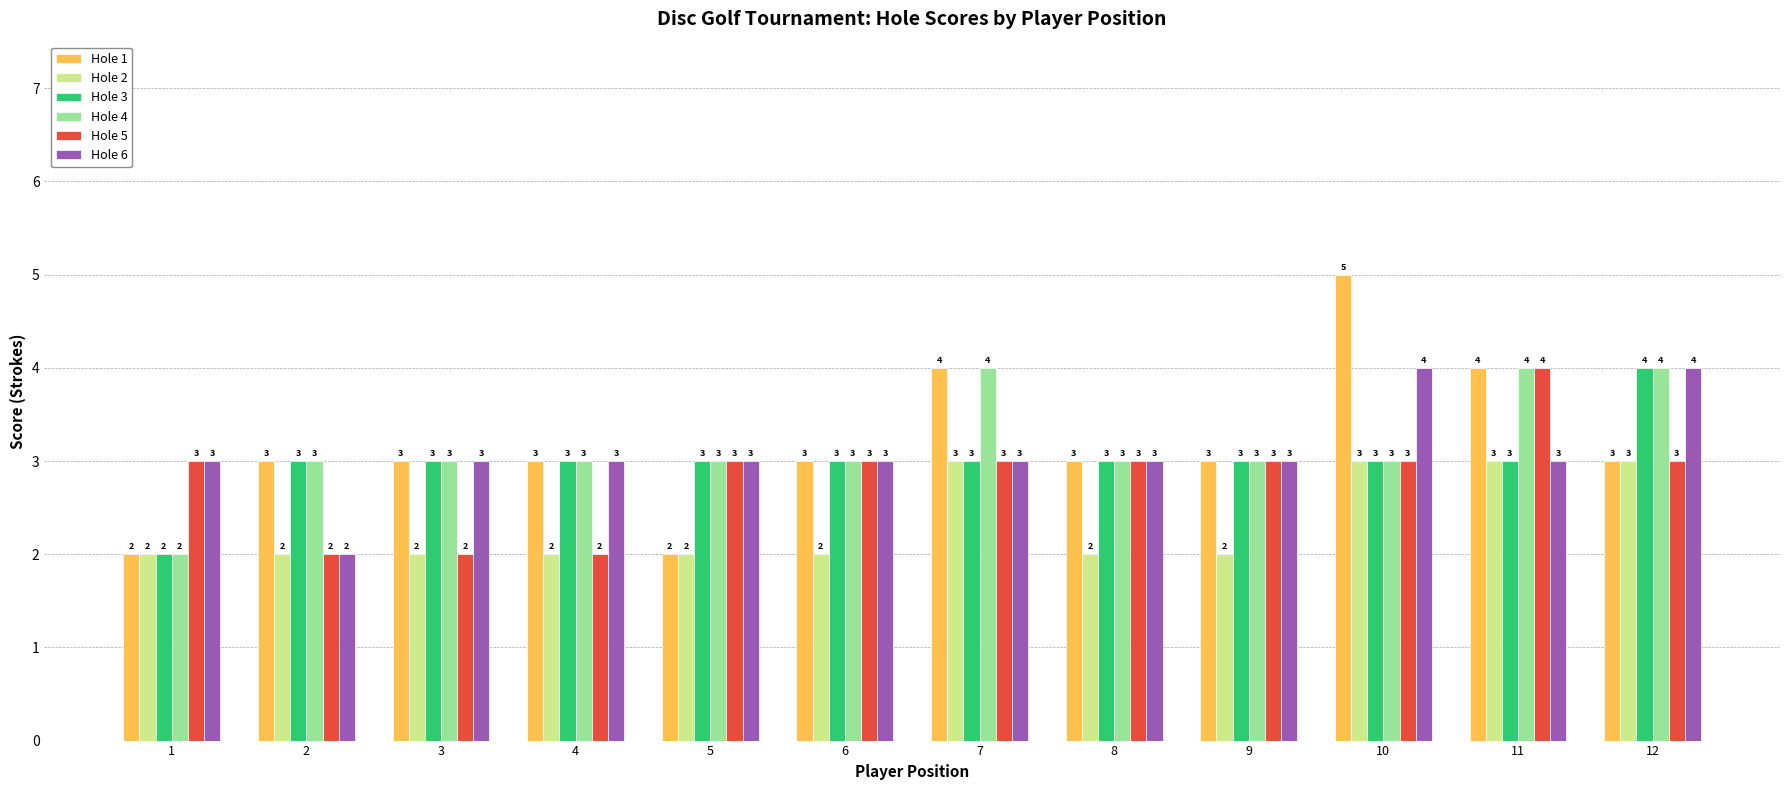

Between 4 and 9, which series saw the biggest shift?

Hole 5